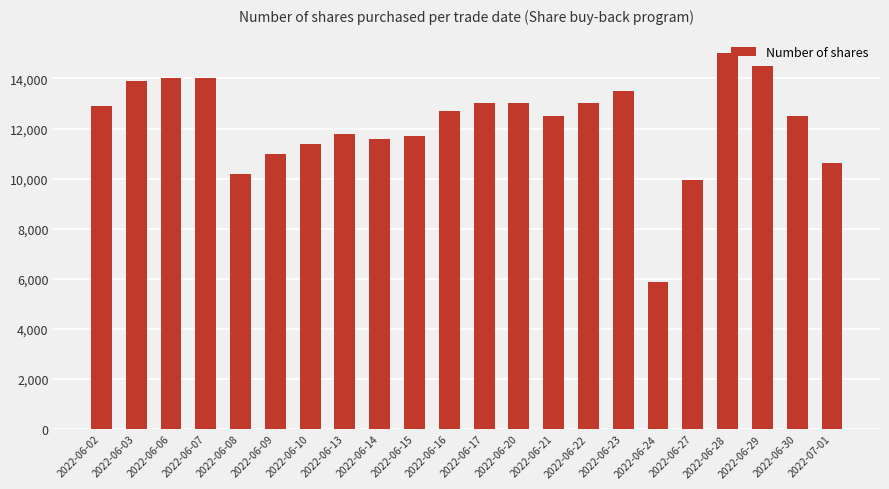

What is the ratio of the value at 2022-06-08 to the value at 2022-06-02?

0.8